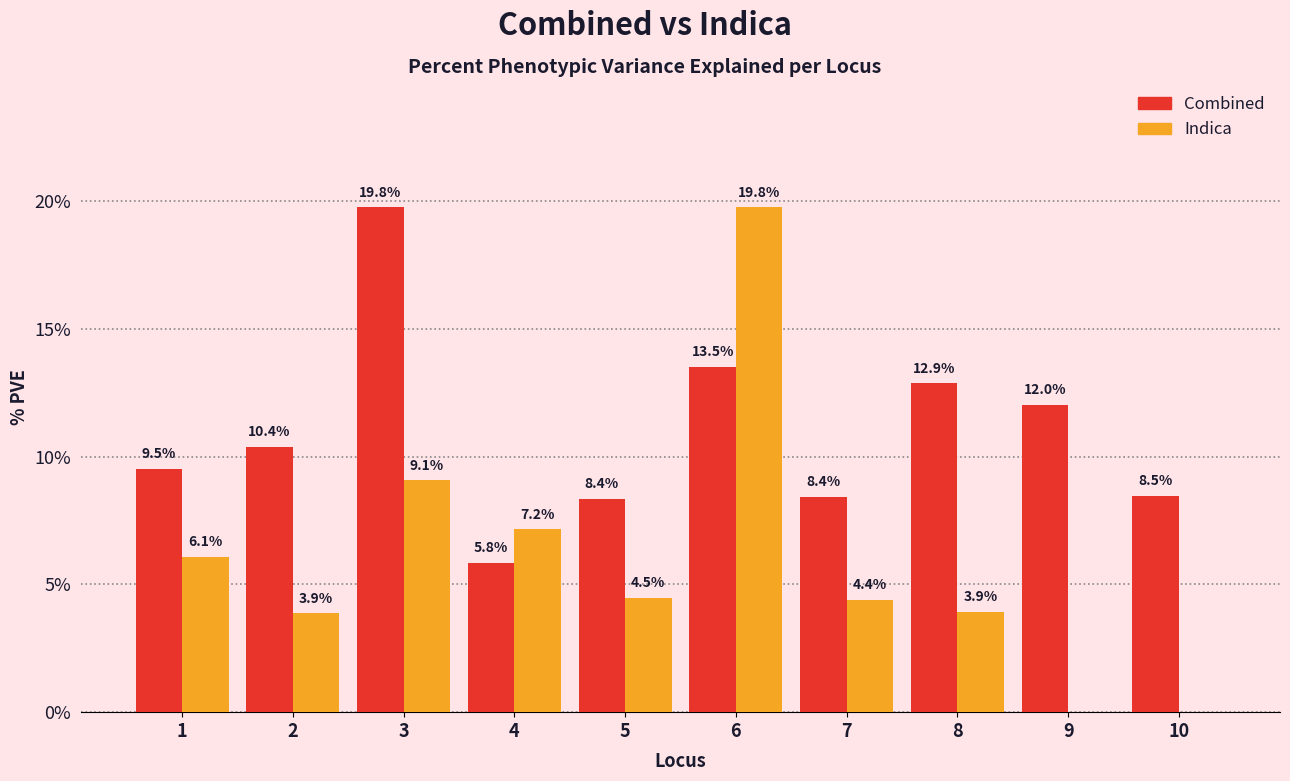

What are all the series names shown in the legend?

Combined, Indica